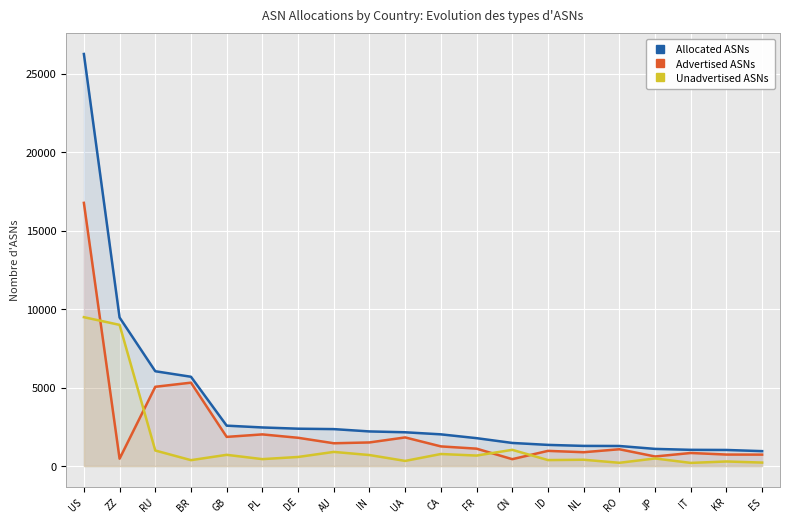

How many interior local valleys does the Advertised ASNs series have?

6